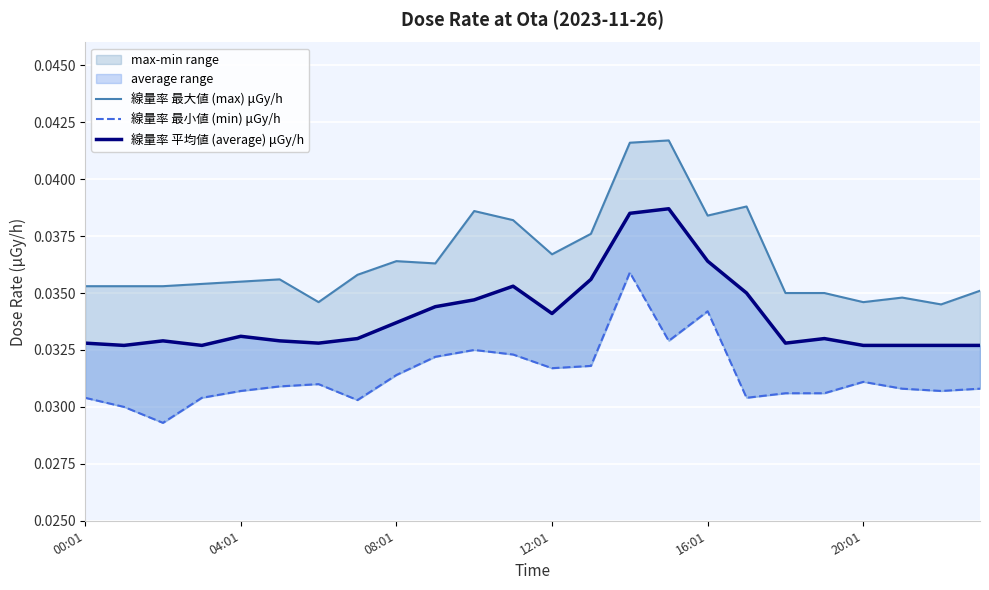

Is it true that 線量率 最小値 (min) μGy/h equals 0.0 at 00:01?

False